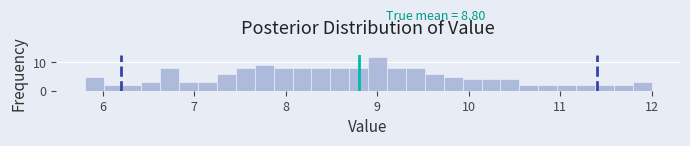

Around what value on the x-axis is the tallest bar? Give the approximate position of its centre, as read against the axis.

9.0